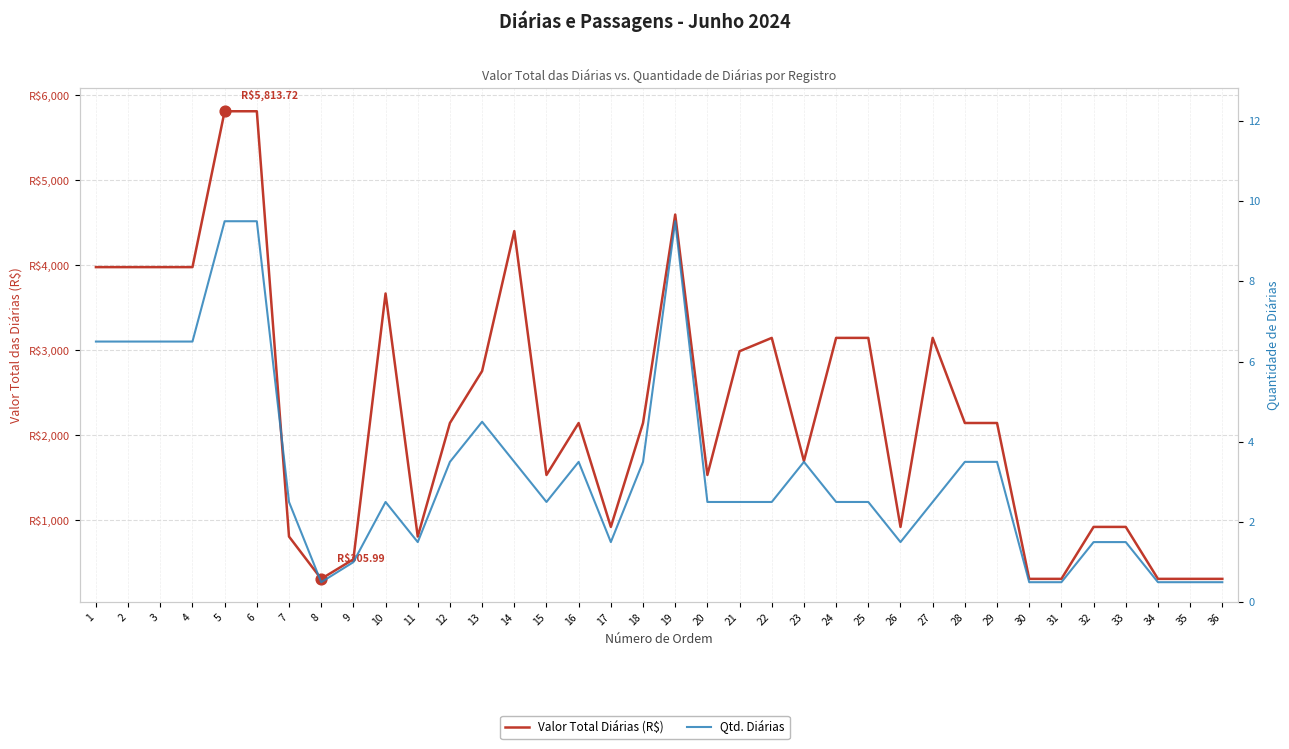

What are all the series names shown in the legend?

Valor Total Diárias (R$), Qtd. Diárias